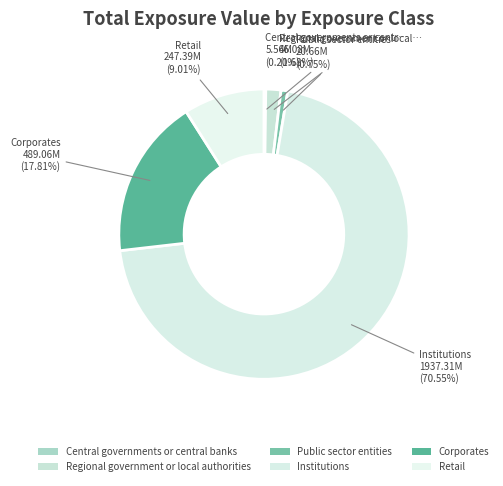

What percentage do Institutions and Central governments or central banks together represent?

70.8%